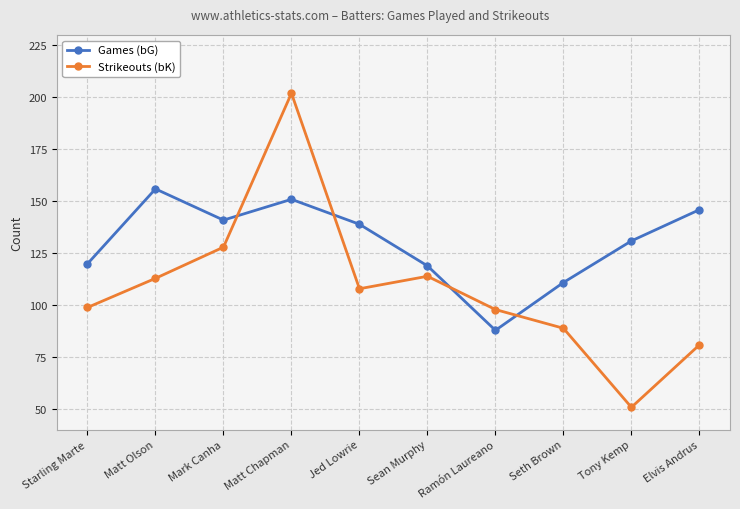

What is the greatest value displayed?

202